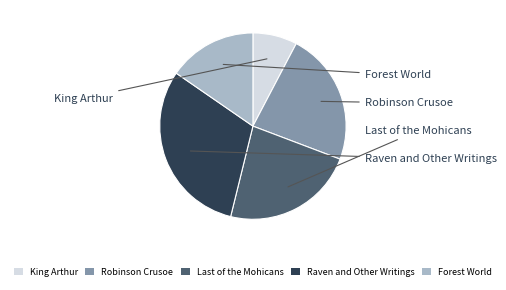

Count the number of slices in the pie.

5